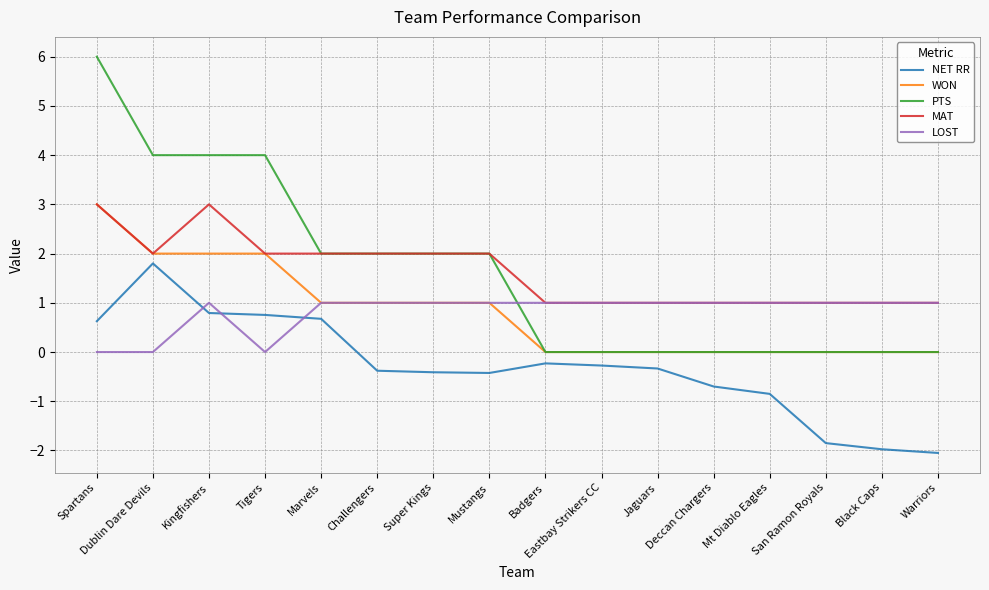

At how many categories does at least one series exceed 5?

1